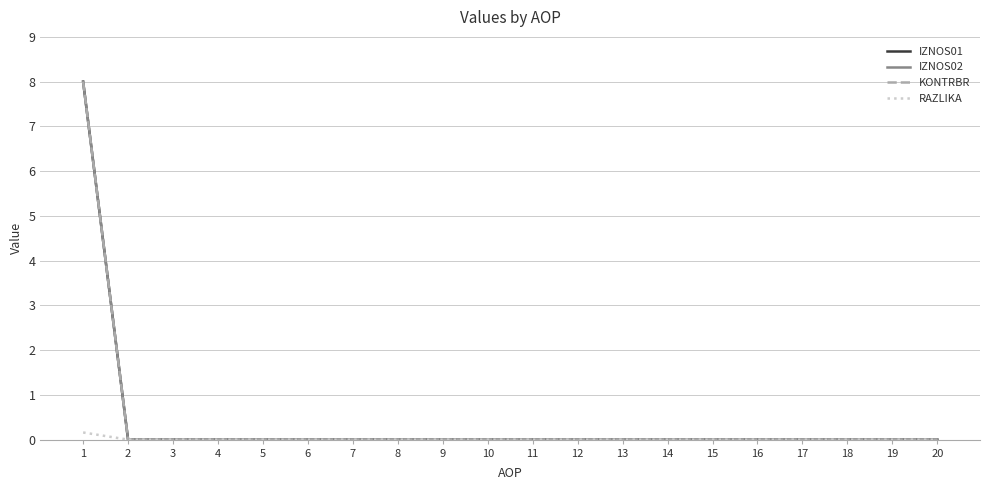

Does the chart have visible grid lines?

Yes